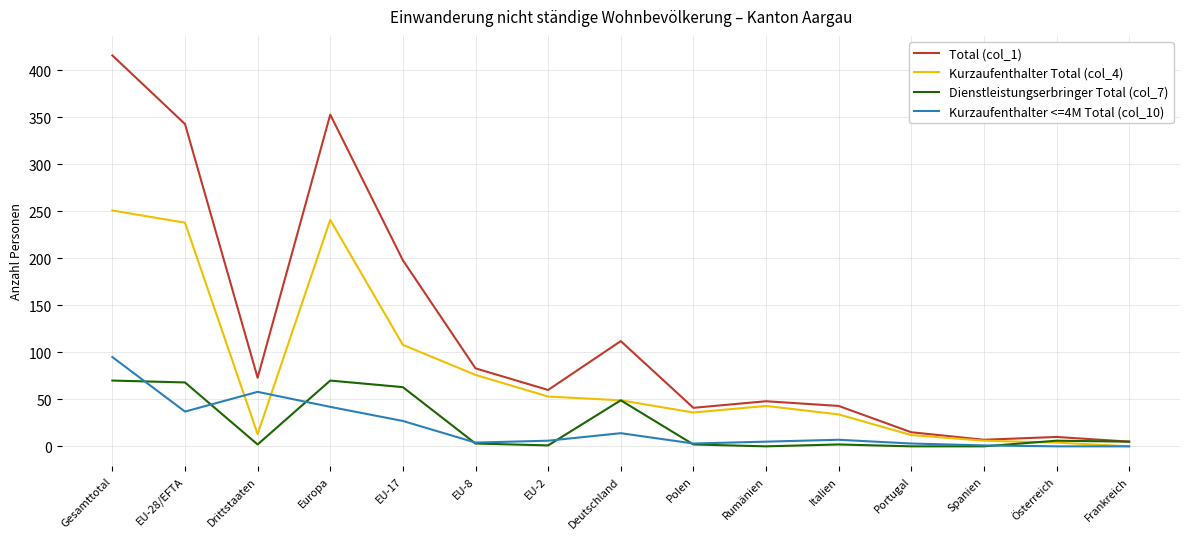

True or false: Total (col_1) has a value of 172 at Deutschland.

False